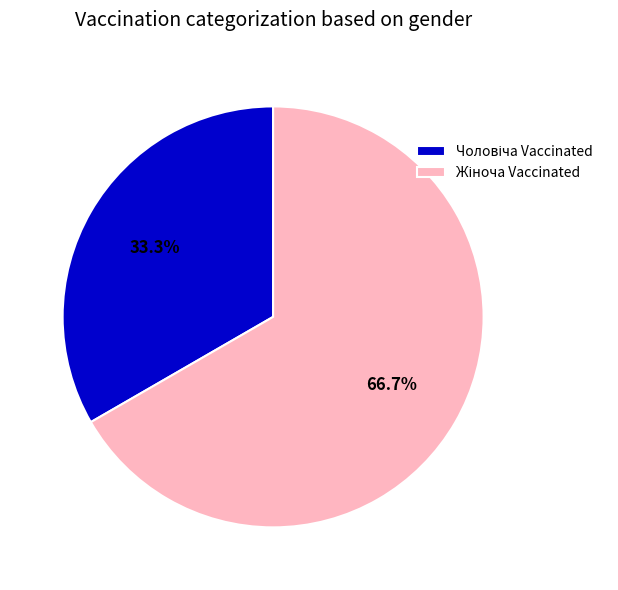

Is there a majority slice in this chart?

Yes